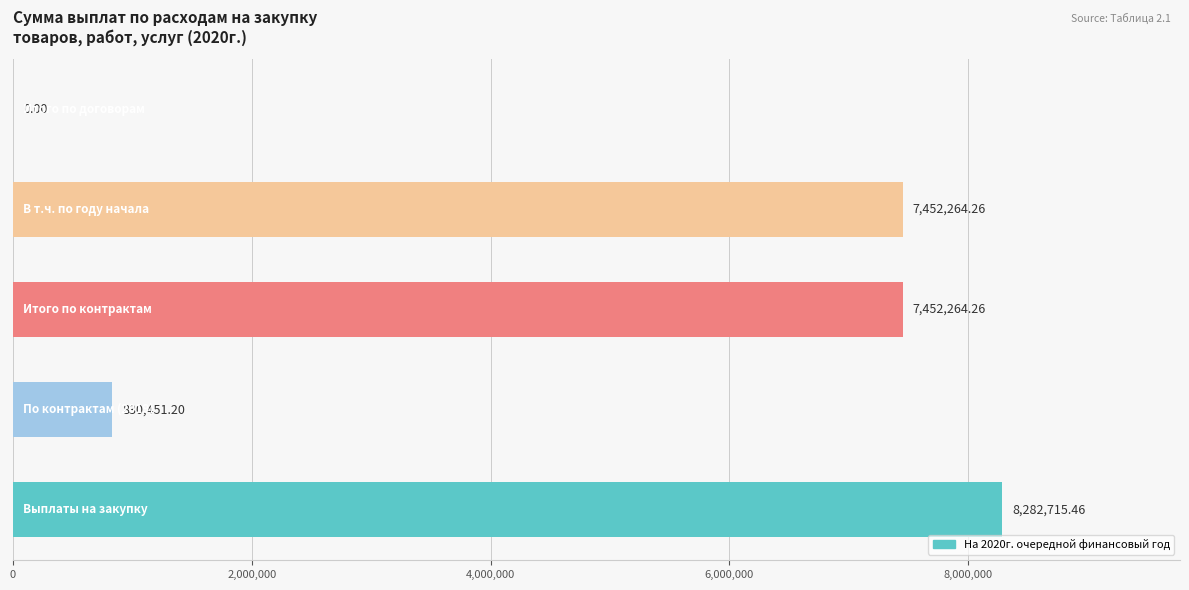

What is the sum of all values?

24017695.2